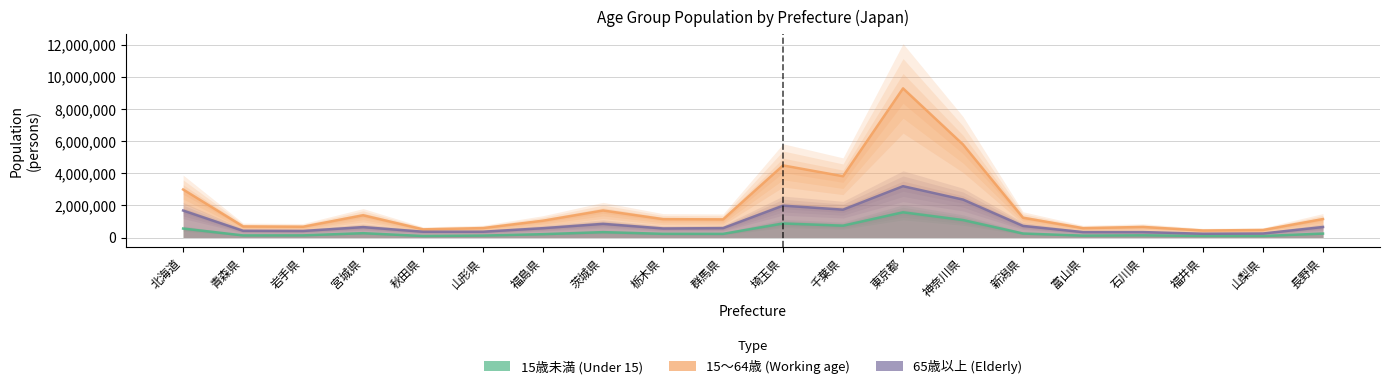

Where does the 15～64歳 series first go above 1142706?

北海道